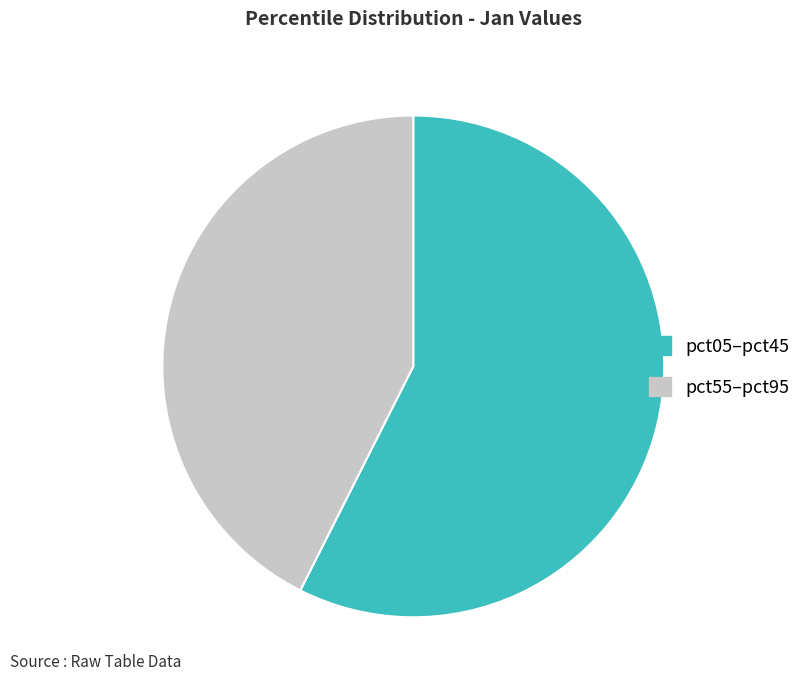

Is there any slice that represents more than half of the pie?

Yes